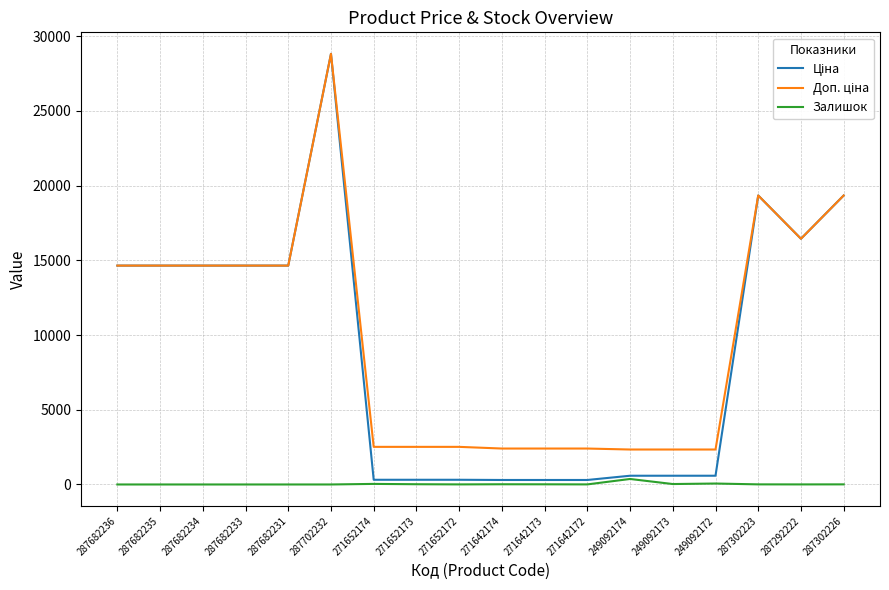

At which category is the sum across all series the highest?

287702232